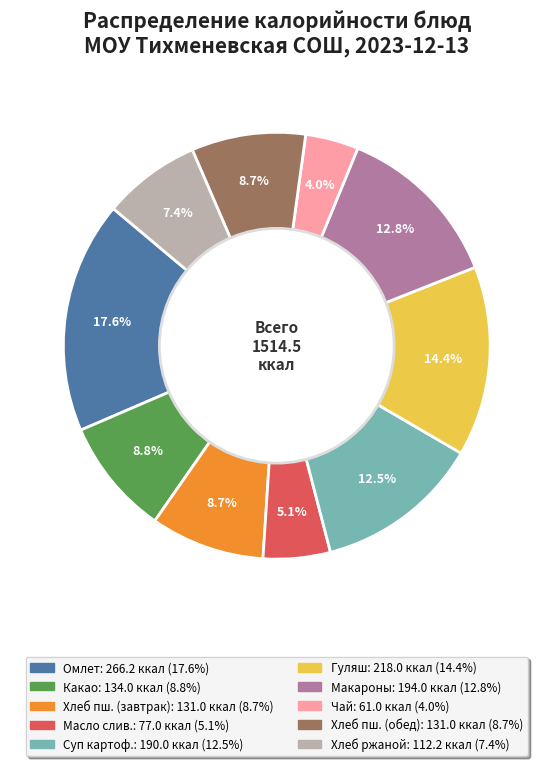

Does any single category account for the majority?

No